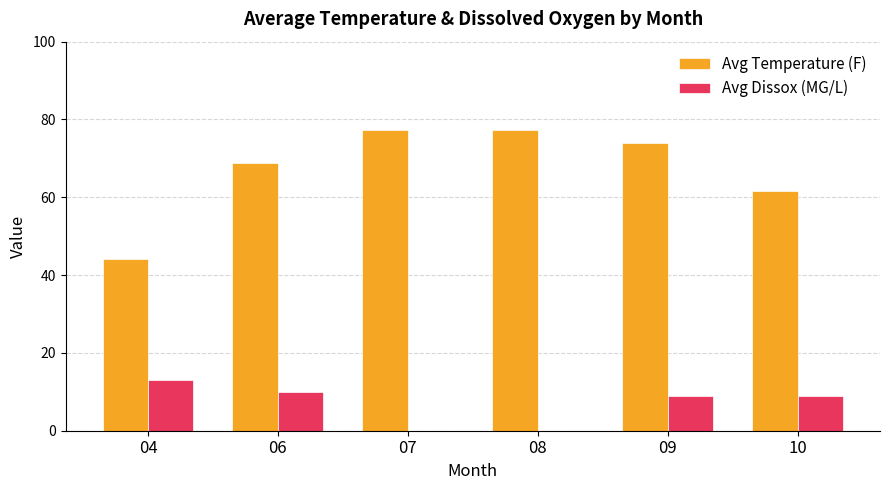

What is the total value across all series at 06?

78.9